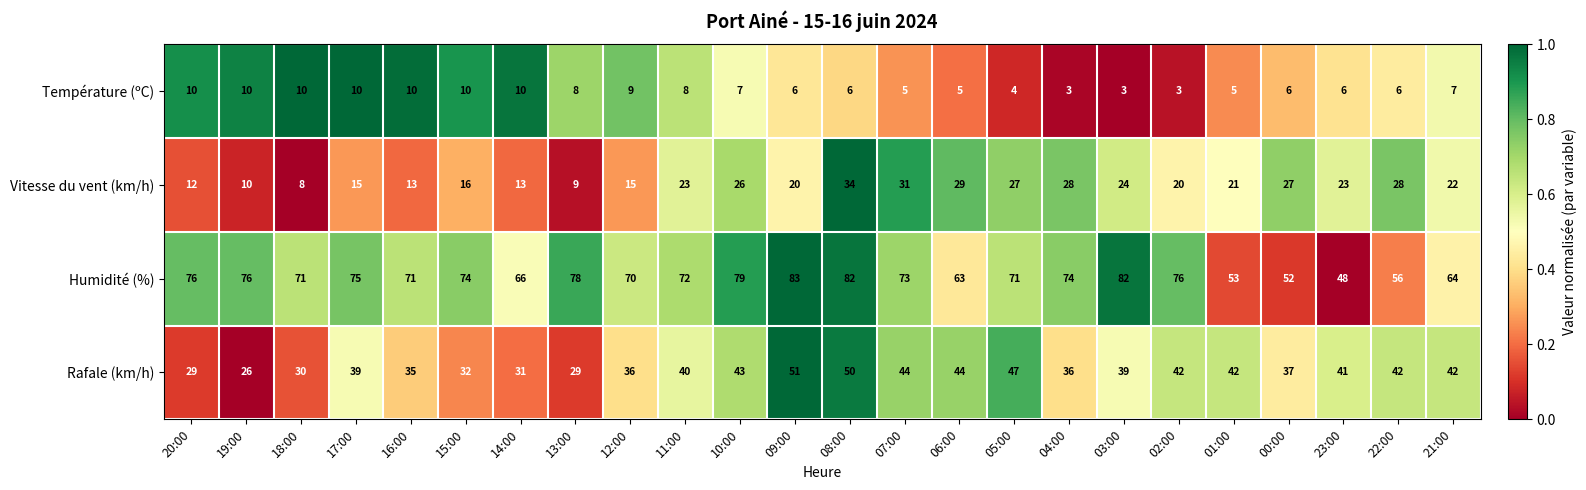

What is the difference between the maximum and second lowest values in the Rafale (km/h) series?

22